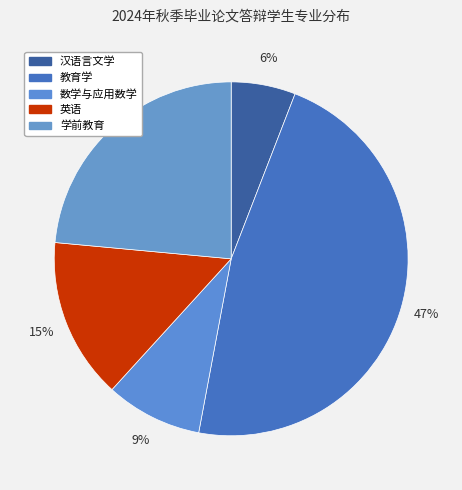

What is the smallest slice in the pie chart?

汉语言文学